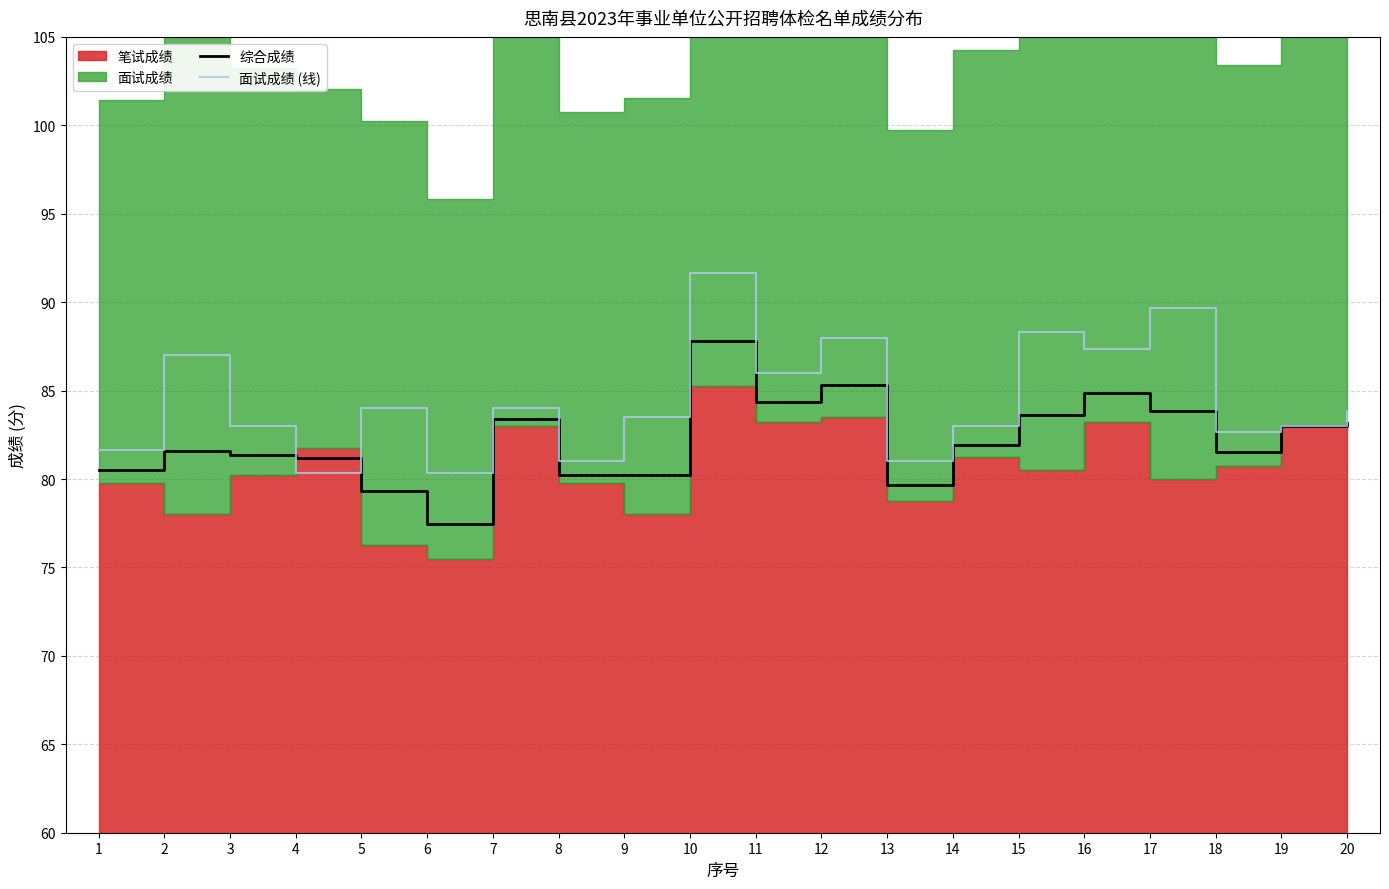

What is the value of the 综合成绩 point at the 11th from the left?

84.3